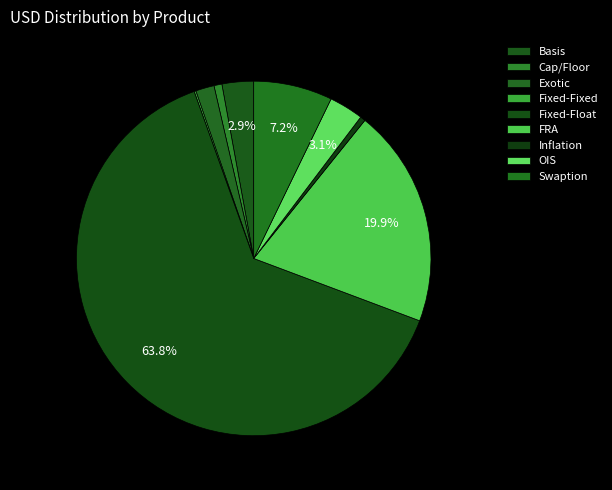

Rank the categories by value from lowest to highest.

Fixed-Fixed, Inflation, Cap/Floor, Exotic, Basis, OIS, Swaption, FRA, Fixed-Float